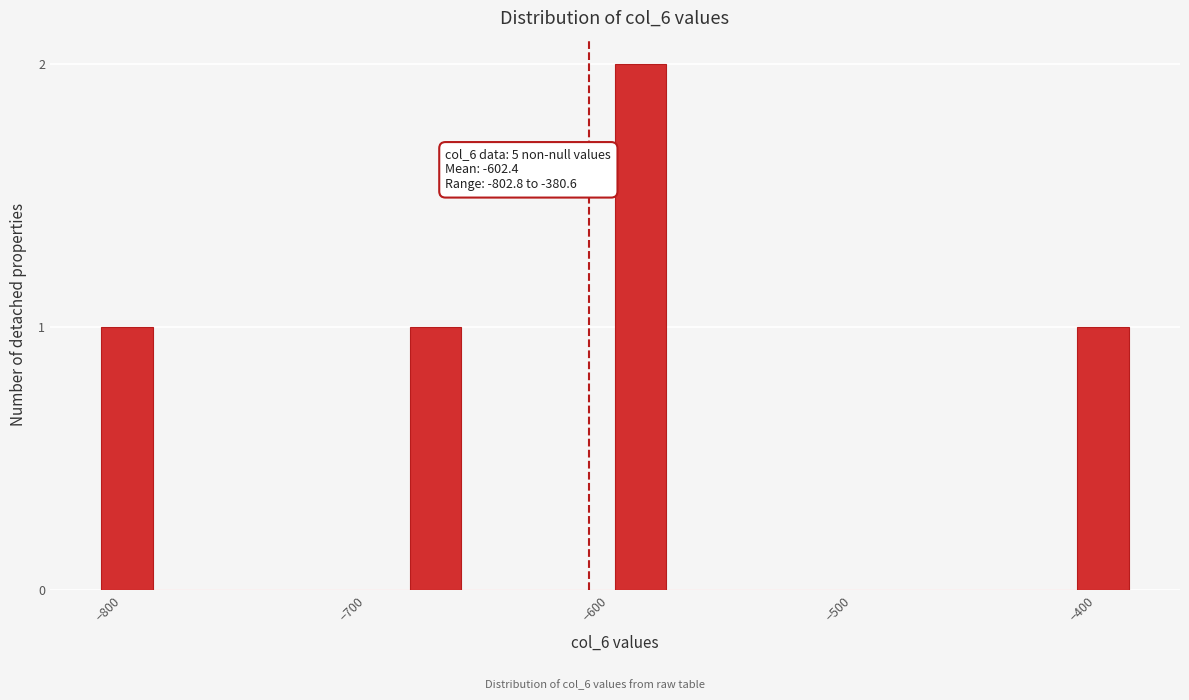

Read against the x-axis, roughly where is the centre of the tallest bar?

-580